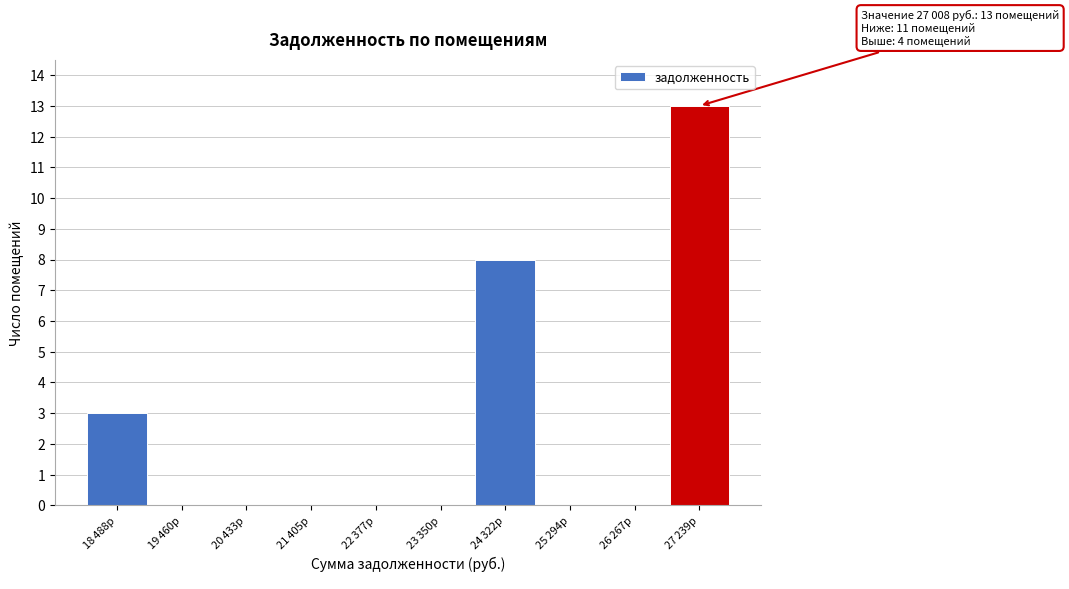

What is the maximum value shown in the chart?

13